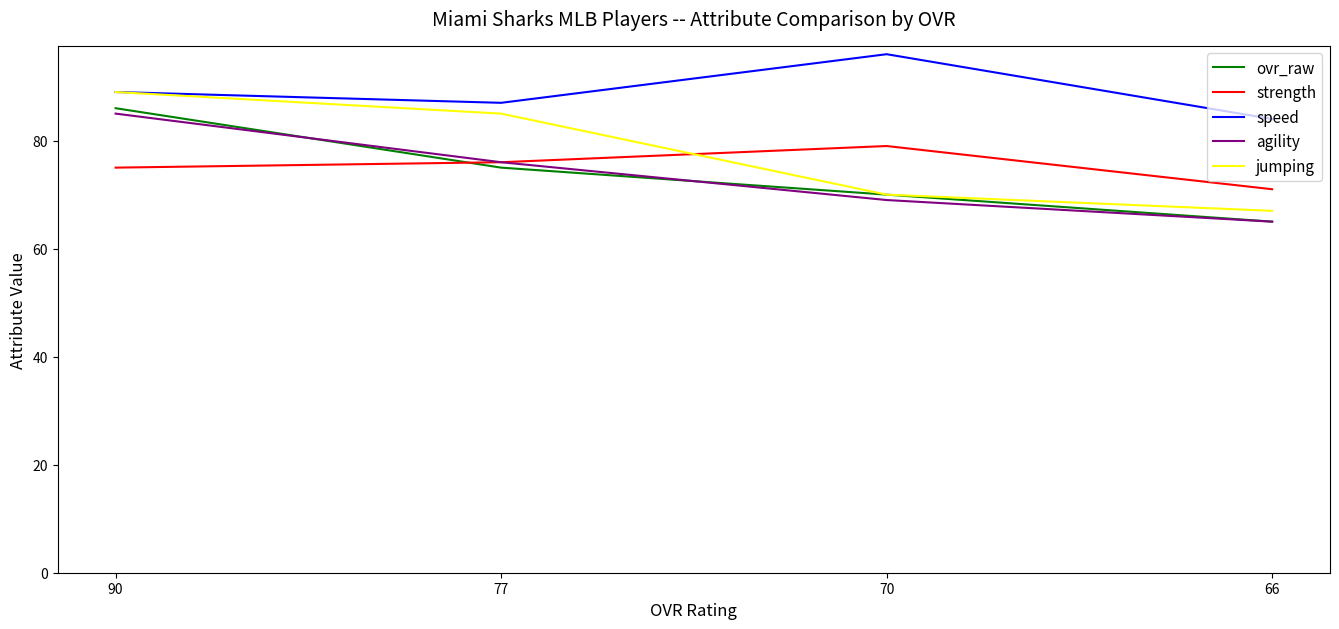

At which category is the sum across all series the highest?

90